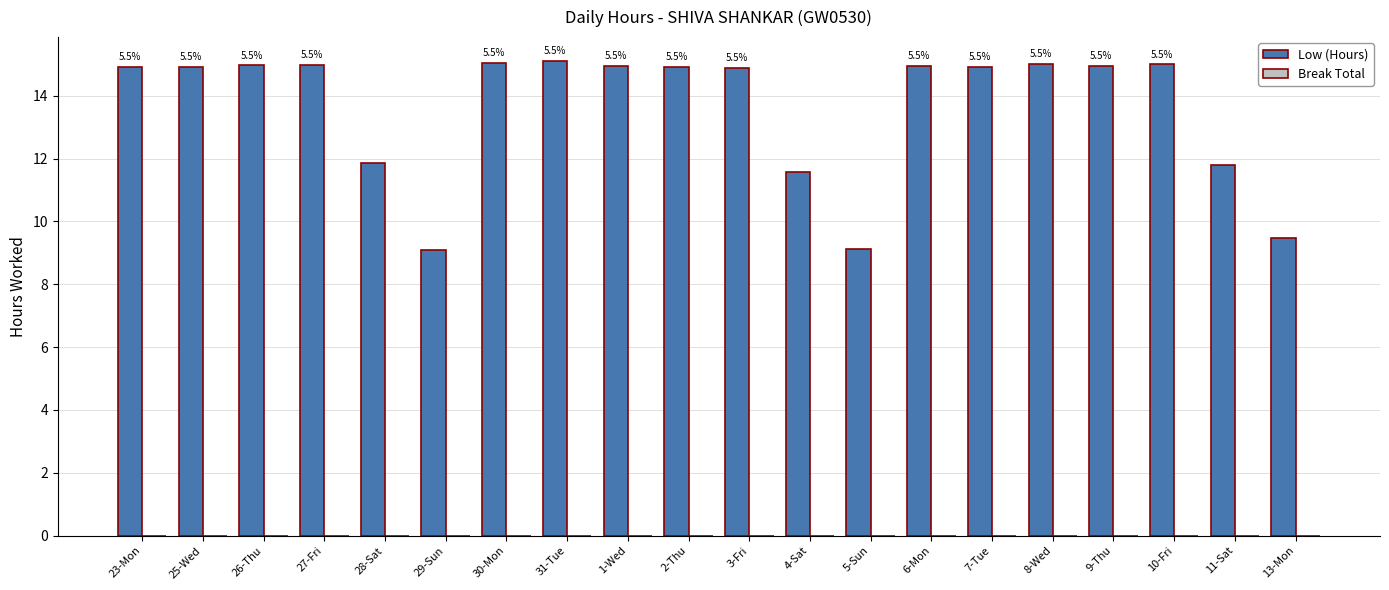

Reading left to right, list all the values displayed in this chart.

Low (Hours): 14.9	14.9	15.0	15.0	11.9	9.1	15.1	15.1	14.9	14.9	14.9	11.6	9.1	14.9	14.9	15.0	14.9	15.0	11.8	9.5
Break Total: 0.0	0.0	0.0	0.0	0.0	0.0	0.0	0.0	0.0	0.0	0.0	0.0	0.0	0.0	0.0	0.0	0.0	0.0	0.0	0.0